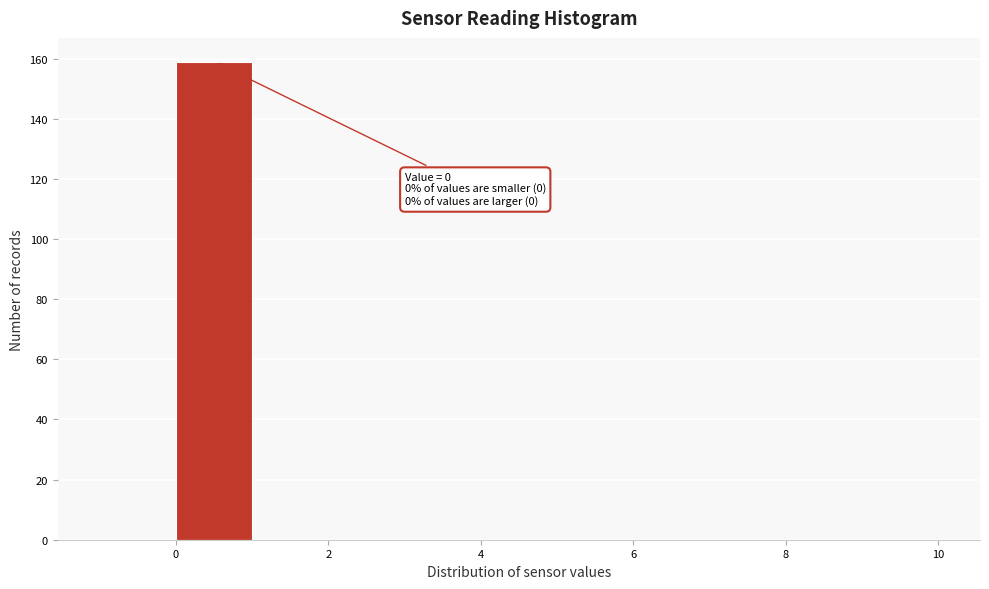

Which range on the x-axis has the tallest bar?

0 to 1